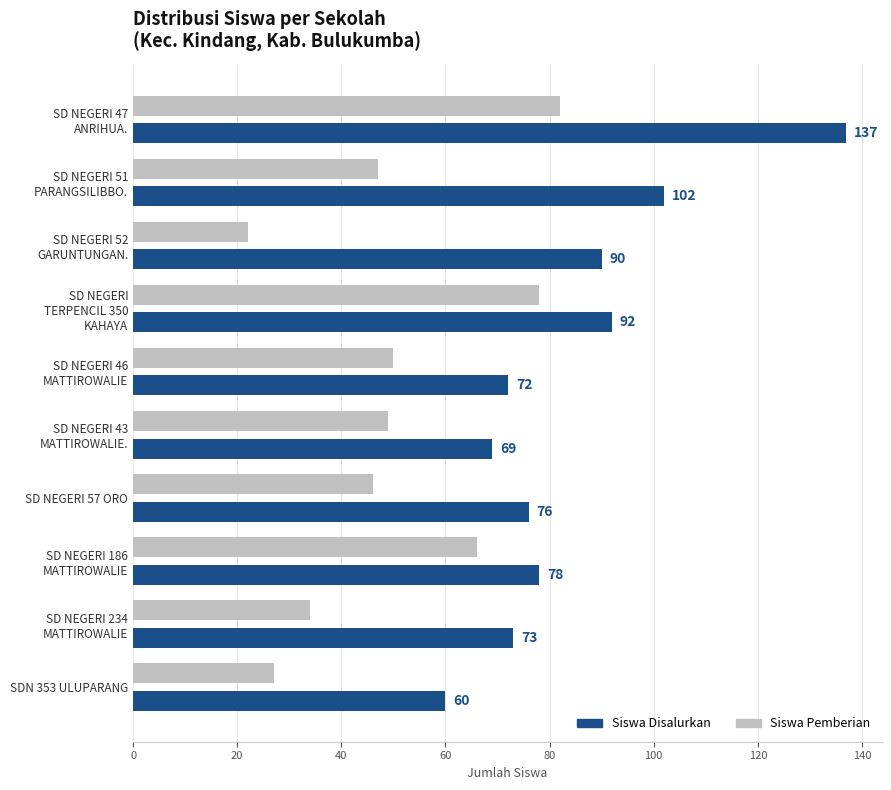

List the labels in order of Siswa Pemberian value, largest first.

SD NEGERI 47
ANRIHUA., SD NEGERI
TERPENCIL 350
KAHAYA, SD NEGERI 186
MATTIROWALIE, SD NEGERI 46
MATTIROWALIE, SD NEGERI 43
MATTIROWALIE., SD NEGERI 51
PARANGSILIBBO., SD NEGERI 57 ORO, SD NEGERI 234
MATTIROWALIE, SDN 353 ULUPARANG, SD NEGERI 52
GARUNTUNGAN.